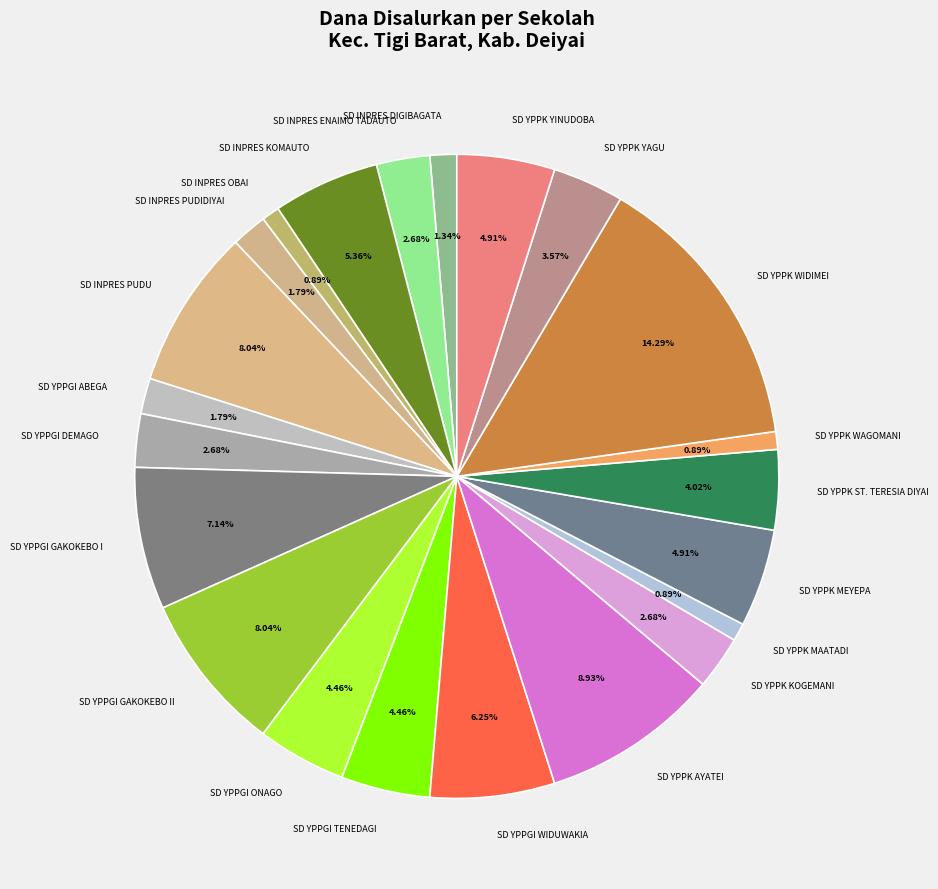

What percentage is the SD INPRES PUDU slice, to the nearest percent?

8%